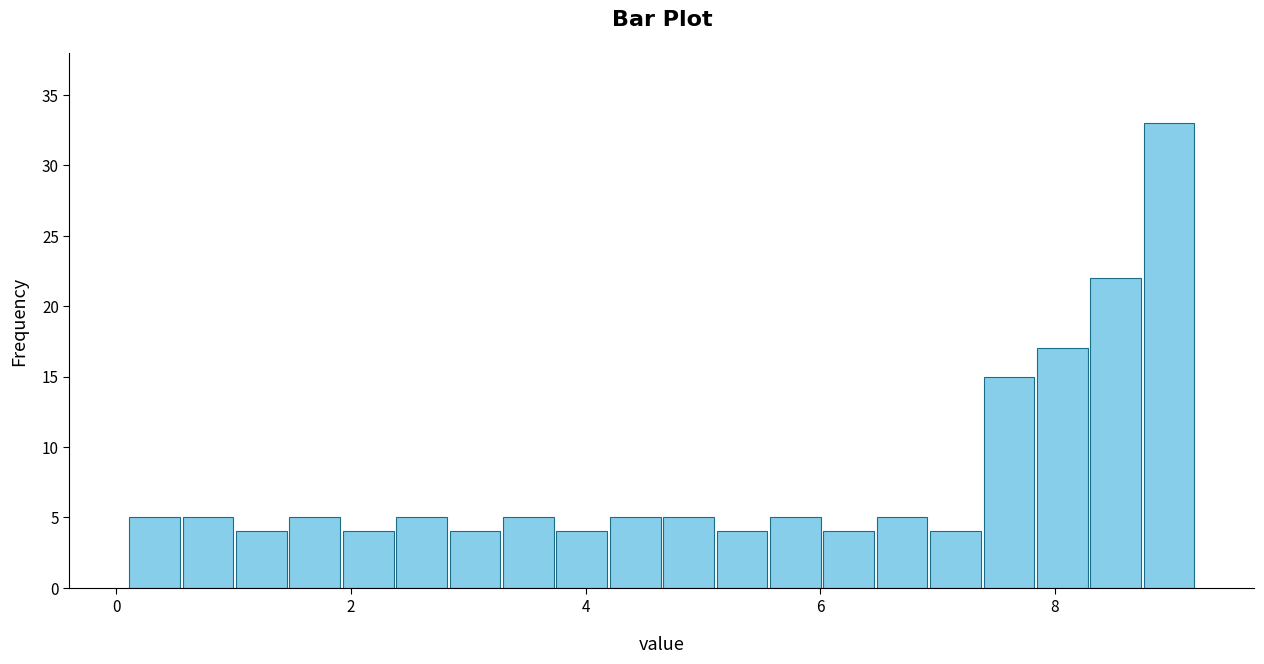

Read against the x-axis, roughly where is the centre of the tallest bar?

9.0